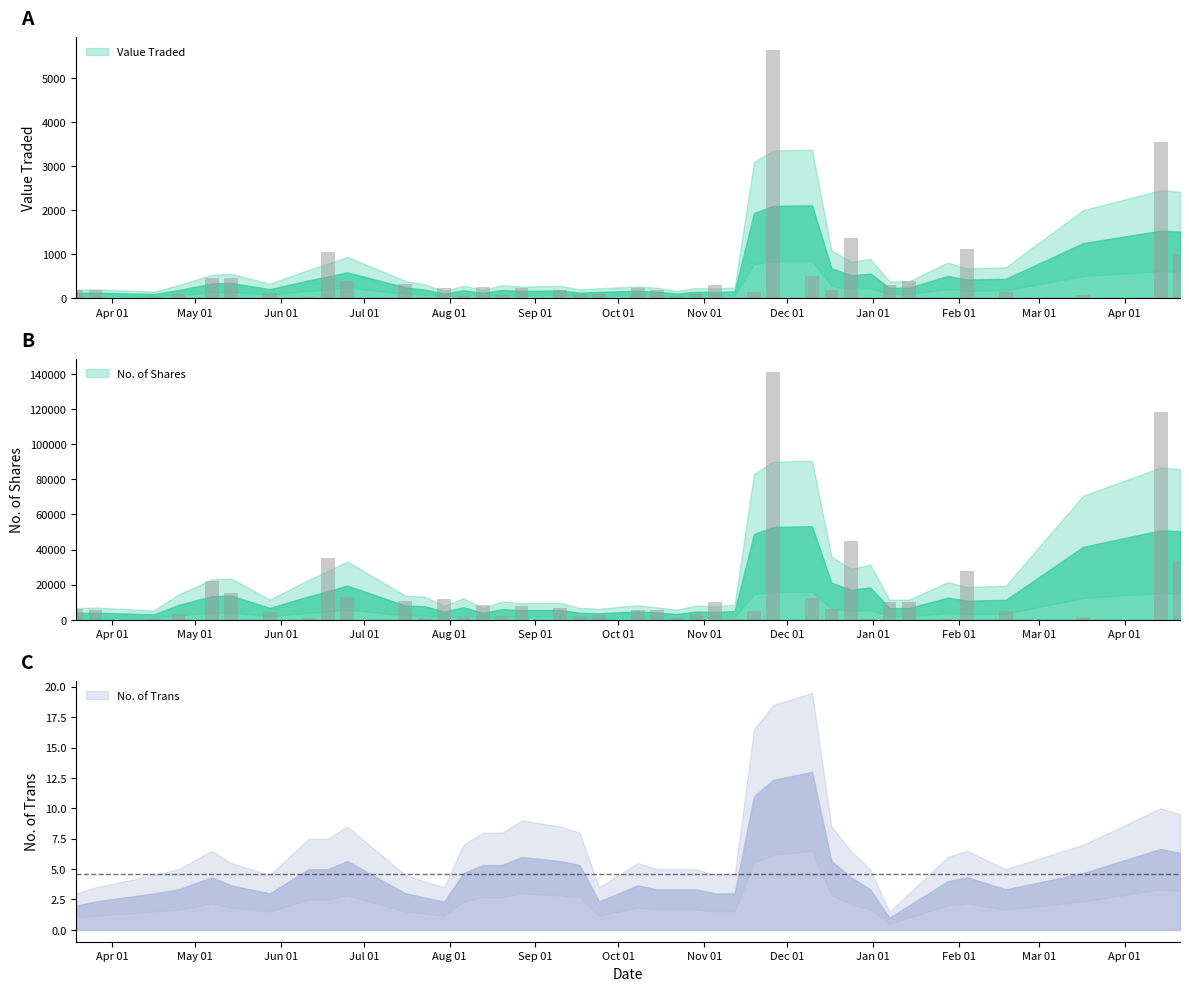

What are all the series names shown in the legend?

Value Traded, No. of Shares, No. of Trans